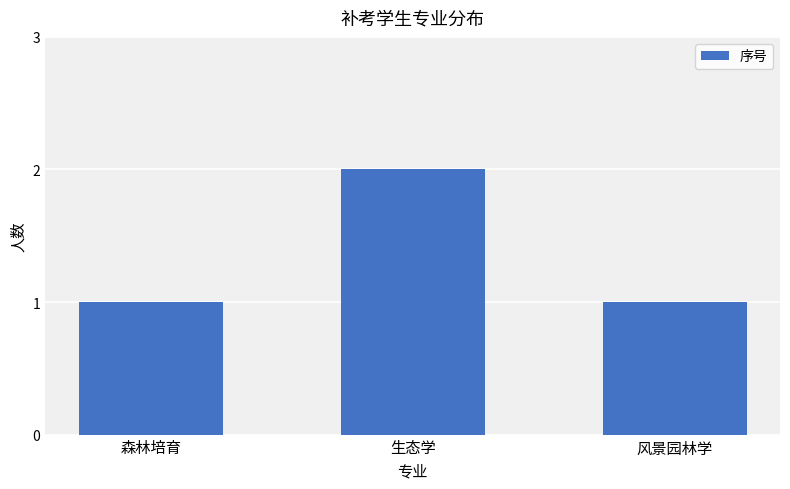

Which category has the highest value across all series?

生态学